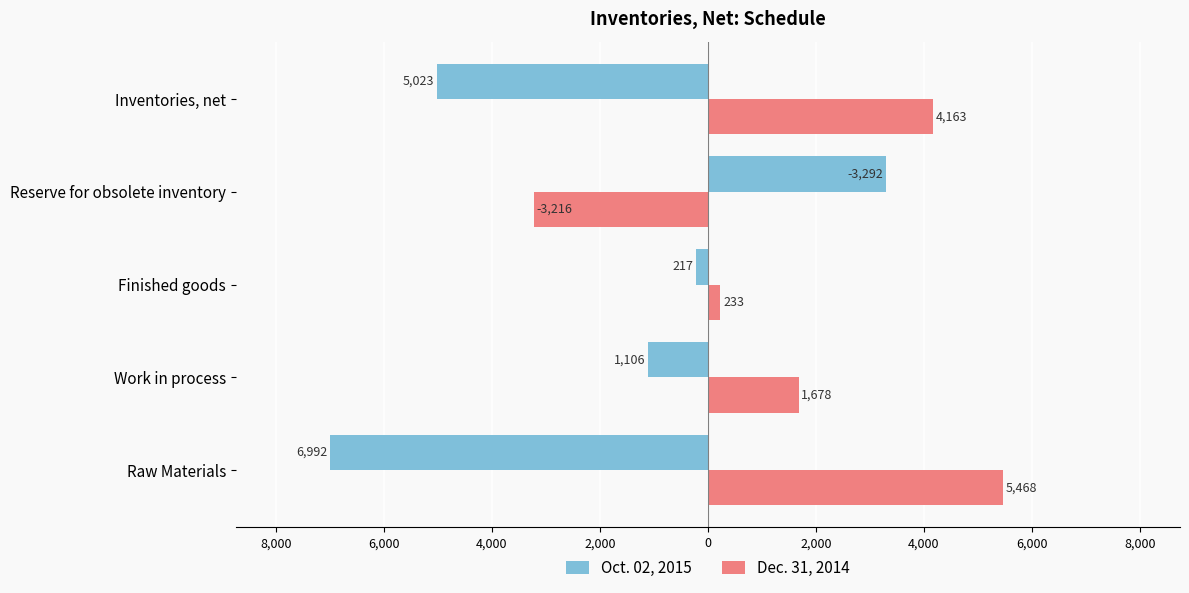

What are all the series names shown in the legend?

Oct. 02, 2015, Dec. 31, 2014